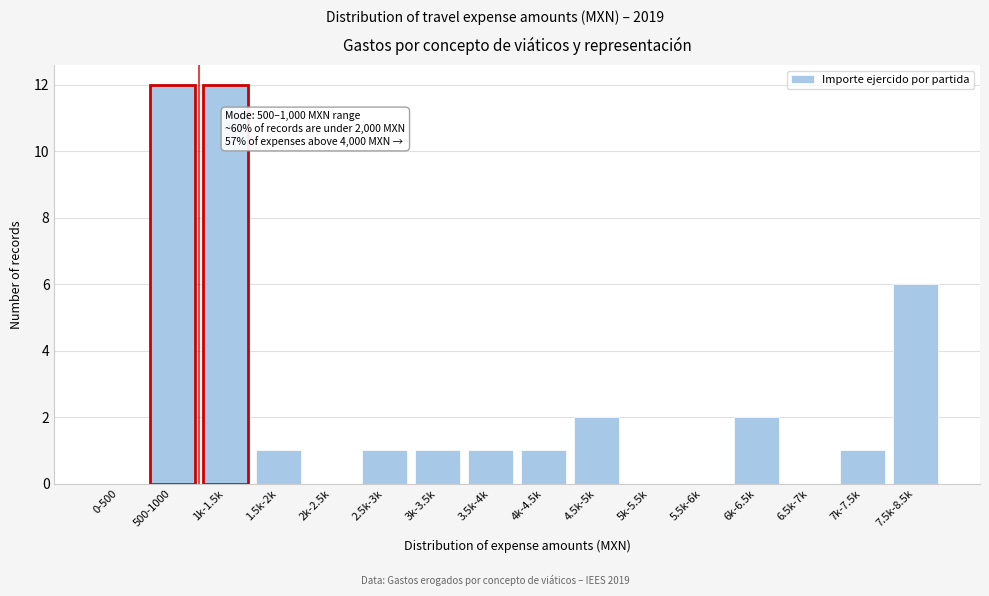

Reading left to right, what are all the values shown in this chart?

0-500=0	500-1000=12	1k-1.5k=12	1.5k-2k=1	2k-2.5k=0	2.5k-3k=1	3k-3.5k=1	3.5k-4k=1	4k-4.5k=1	4.5k-5k=2	5k-5.5k=0	5.5k-6k=0	6k-6.5k=2	6.5k-7k=0	7k-7.5k=1	7.5k-8.5k=6